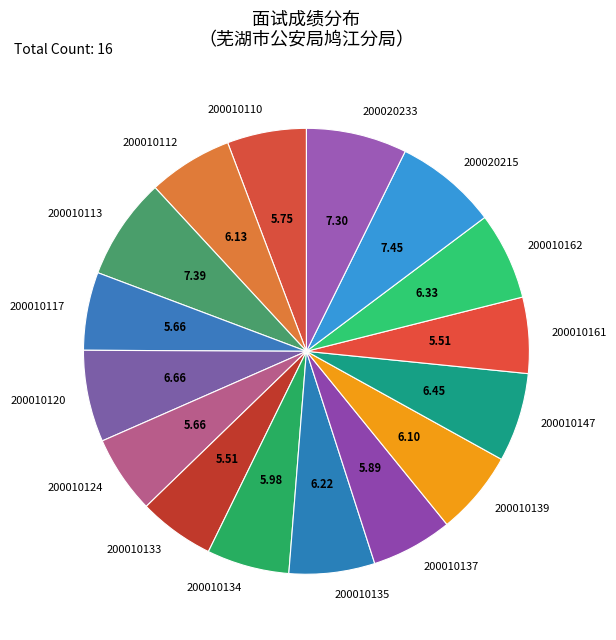

How many segments does this pie chart have?

16